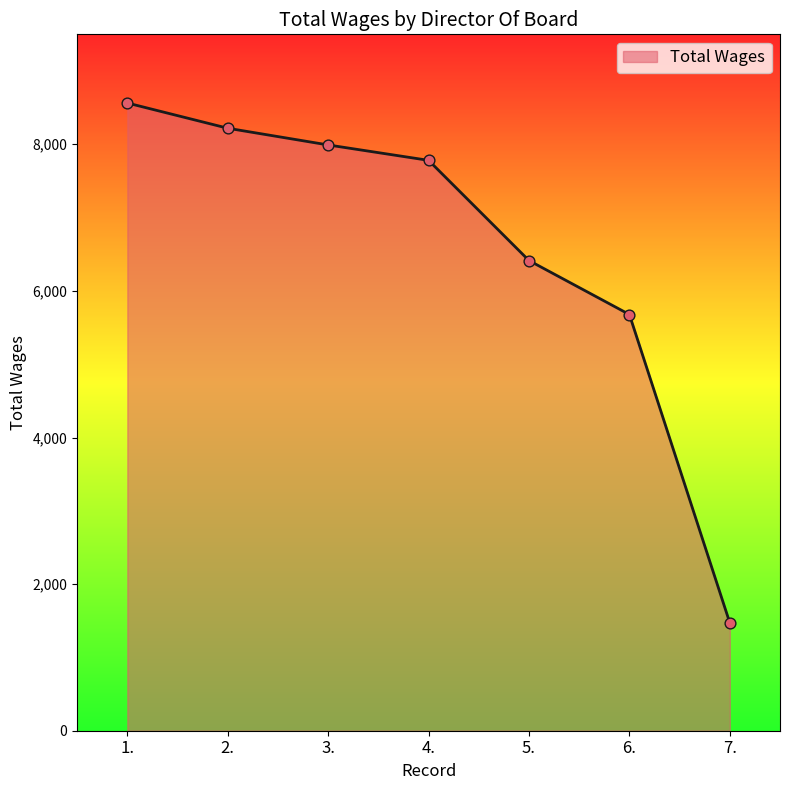

What is the change in value from 1. to 7.?

-7091